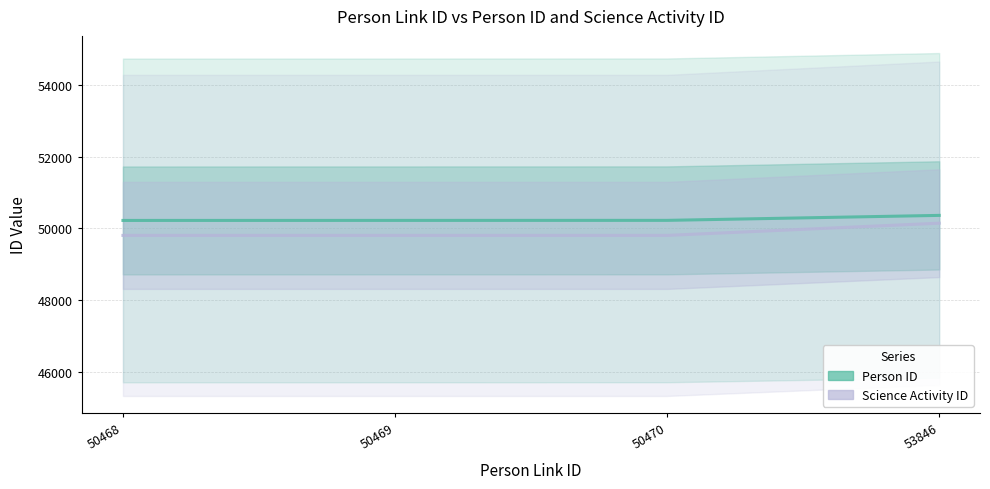

How many lines are shown in the chart?

2